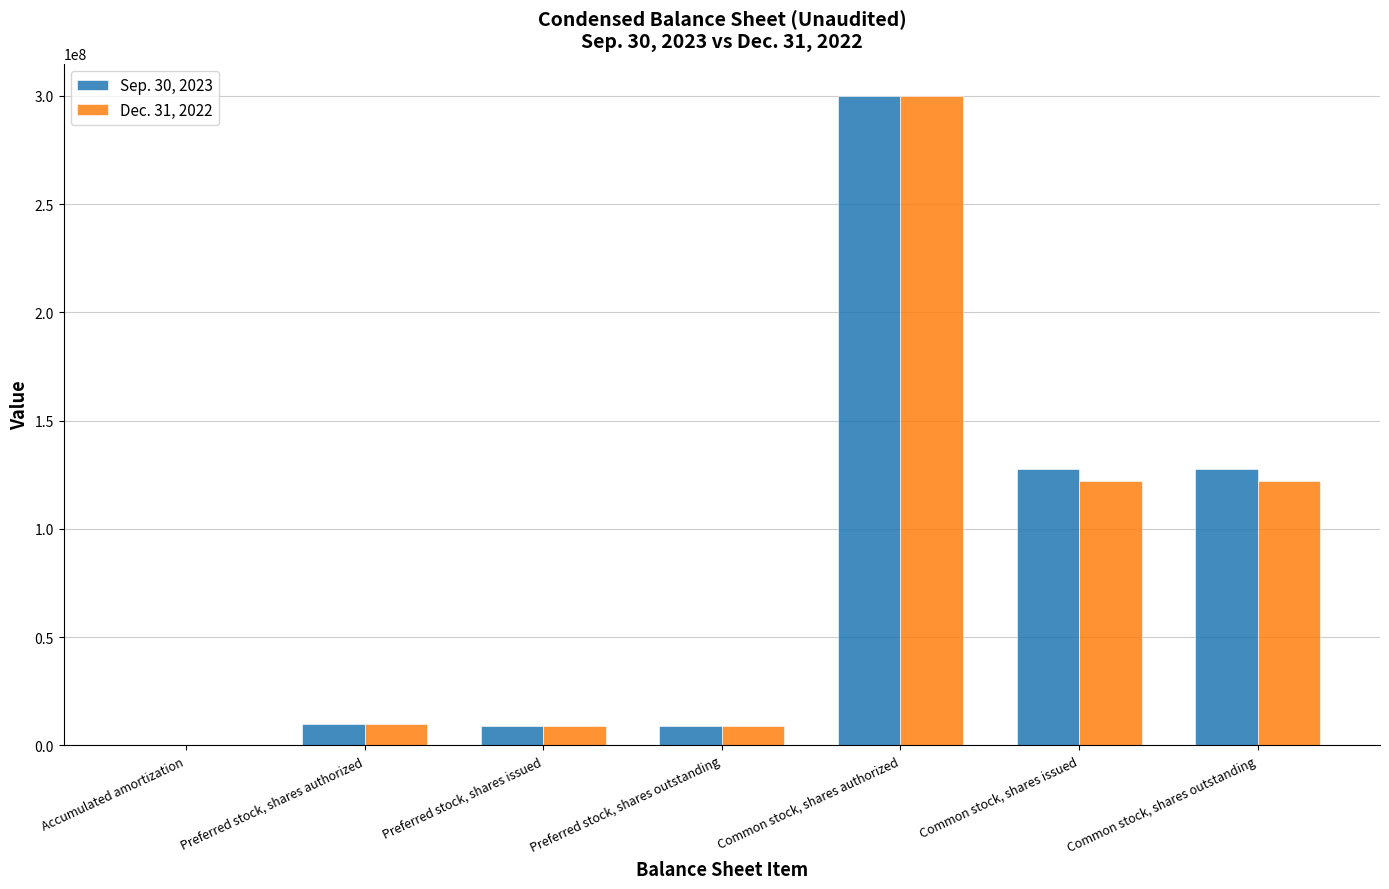

Are the bars horizontal?

No